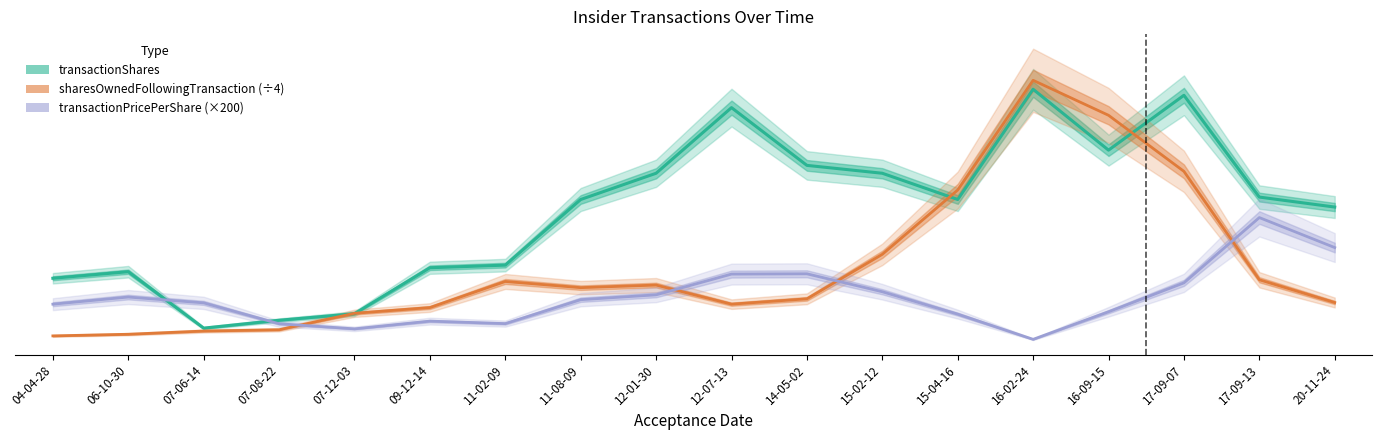

Between 12-01-30 and 14-05-02, which series saw the biggest shift?

transactionPricePerShare (×200)